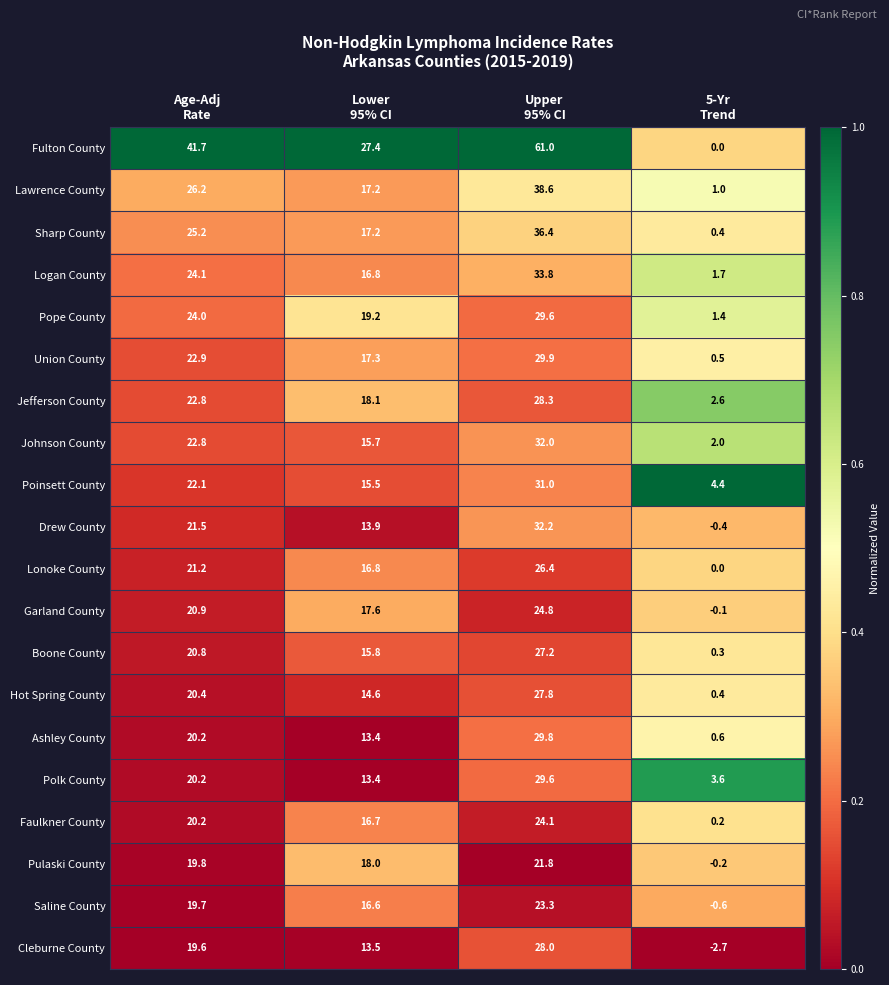

Which series has the largest total across all categories?

Fulton County